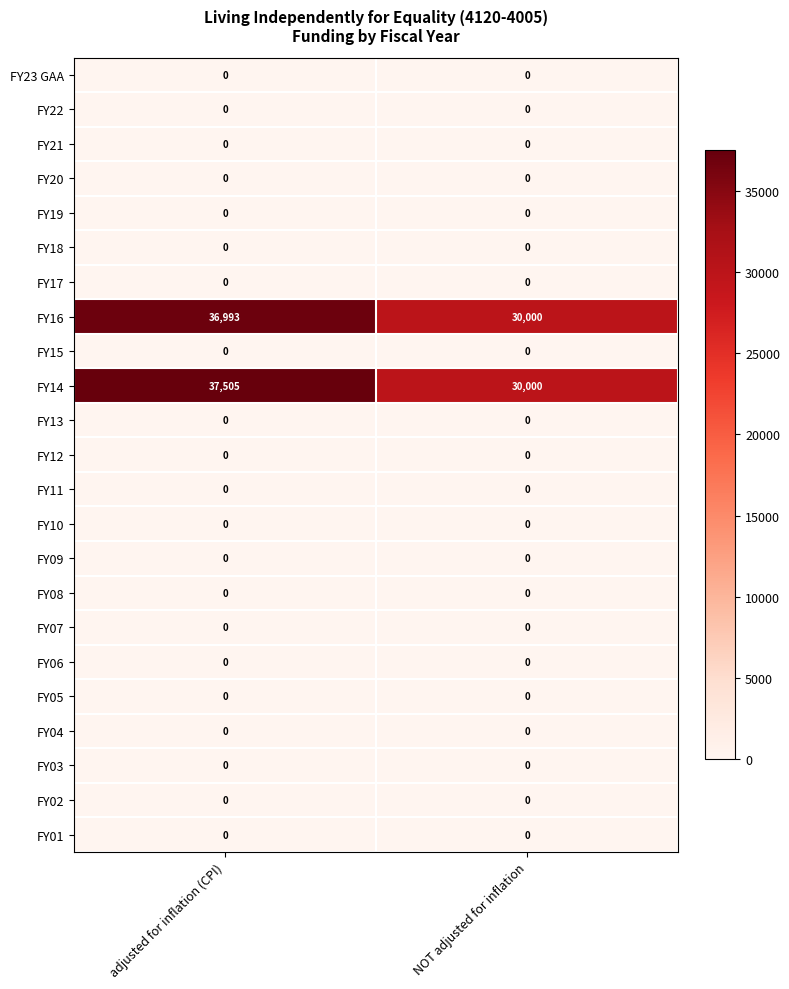

Which series changed the most between adjusted for inflation (CPI) and NOT adjusted for inflation?

FY14